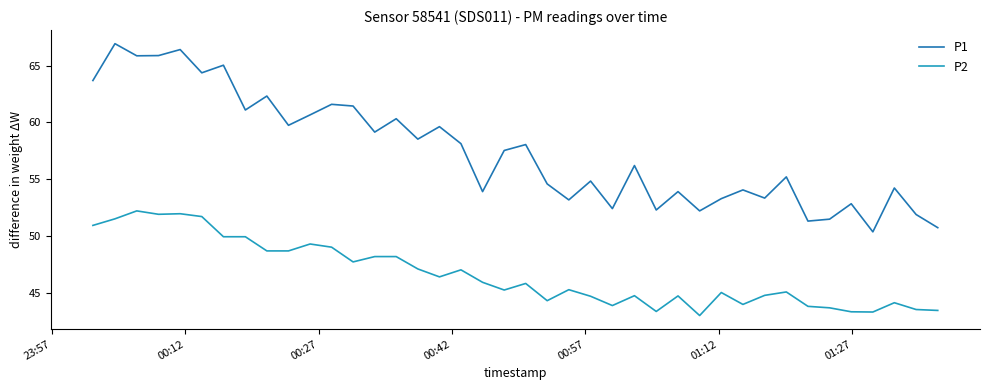

Does the chart display data point markers on the line(s)?

No